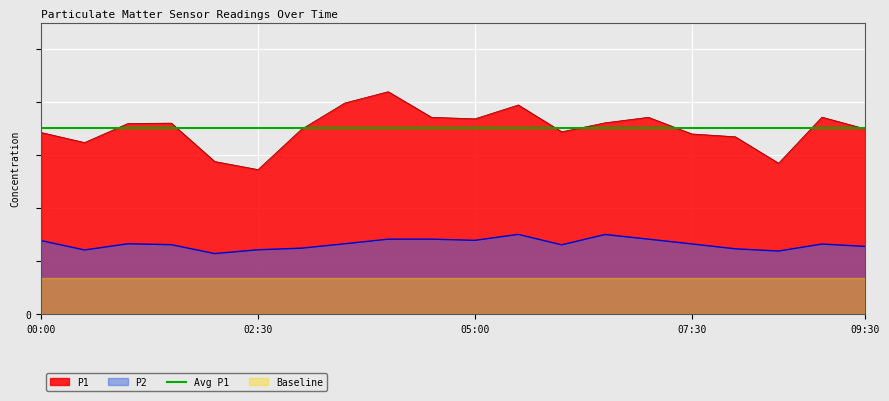

What is the label of the 3rd point from the right?

08:30